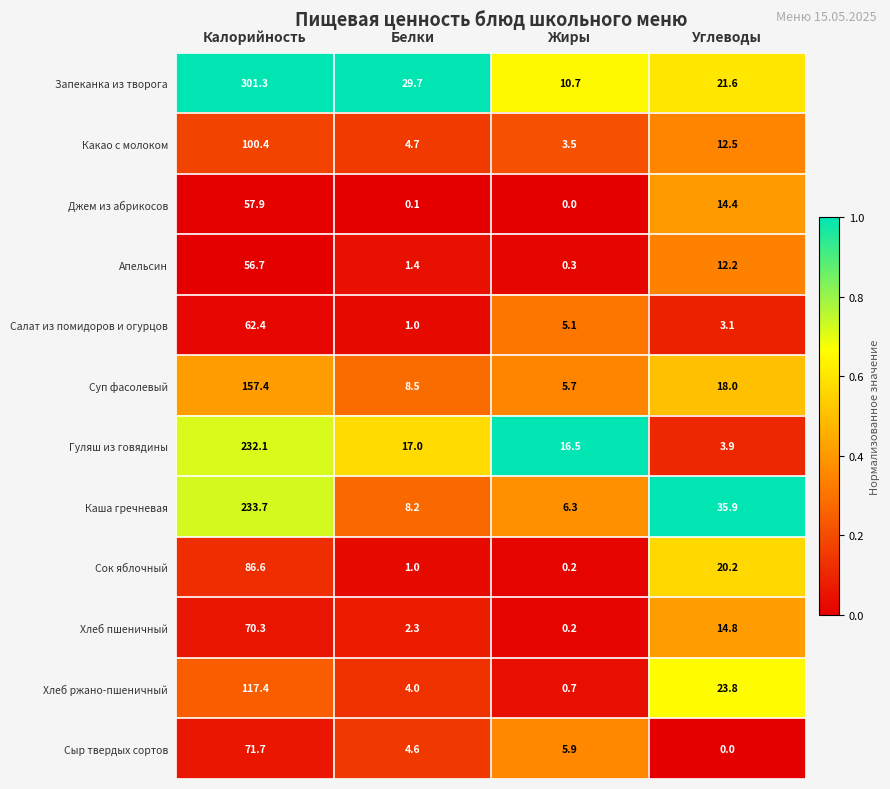

At which category does the chart reach its peak across all series?

Калорийность